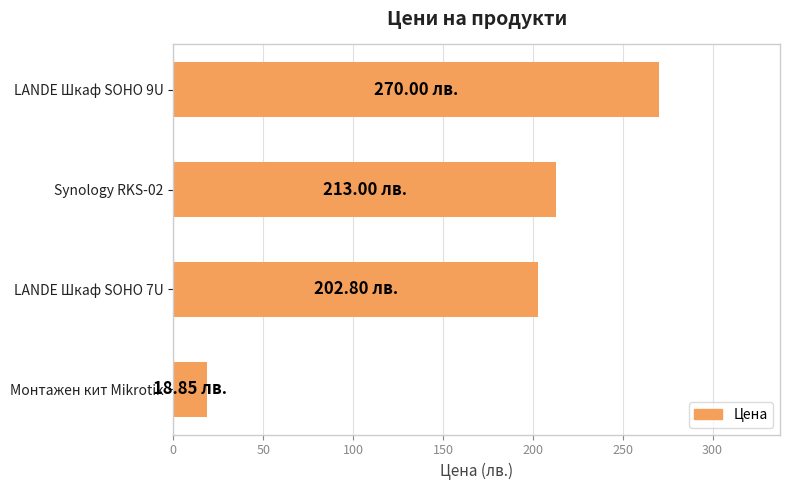

What is the ratio of the value at LANDE Шкаф SOHO 9U to the value at LANDE Шкаф SOHO 7U?

1.3